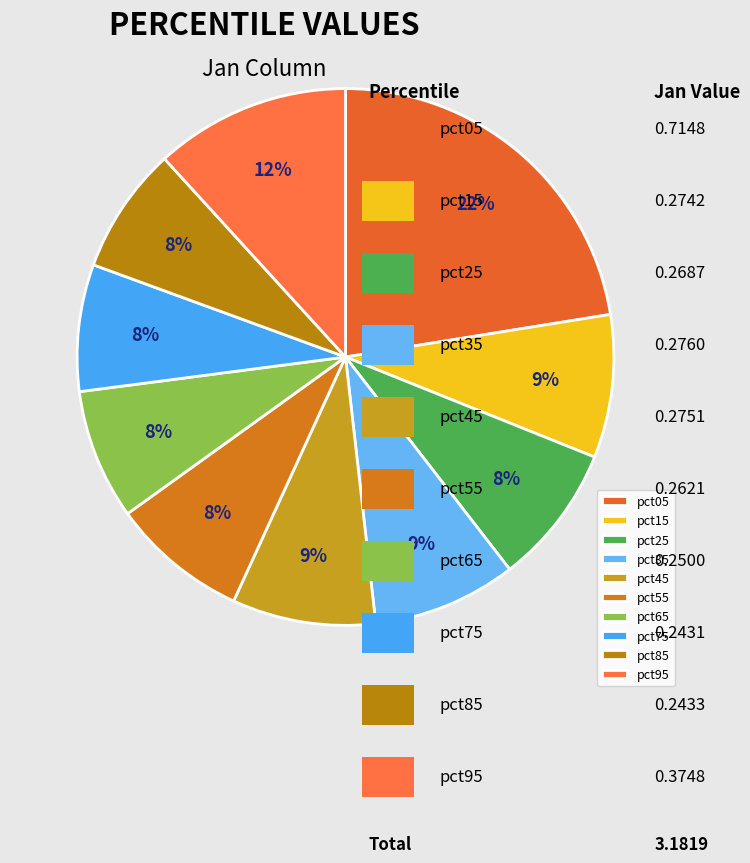

Do pct65 and pct15 together represent more than half of the pie?

No